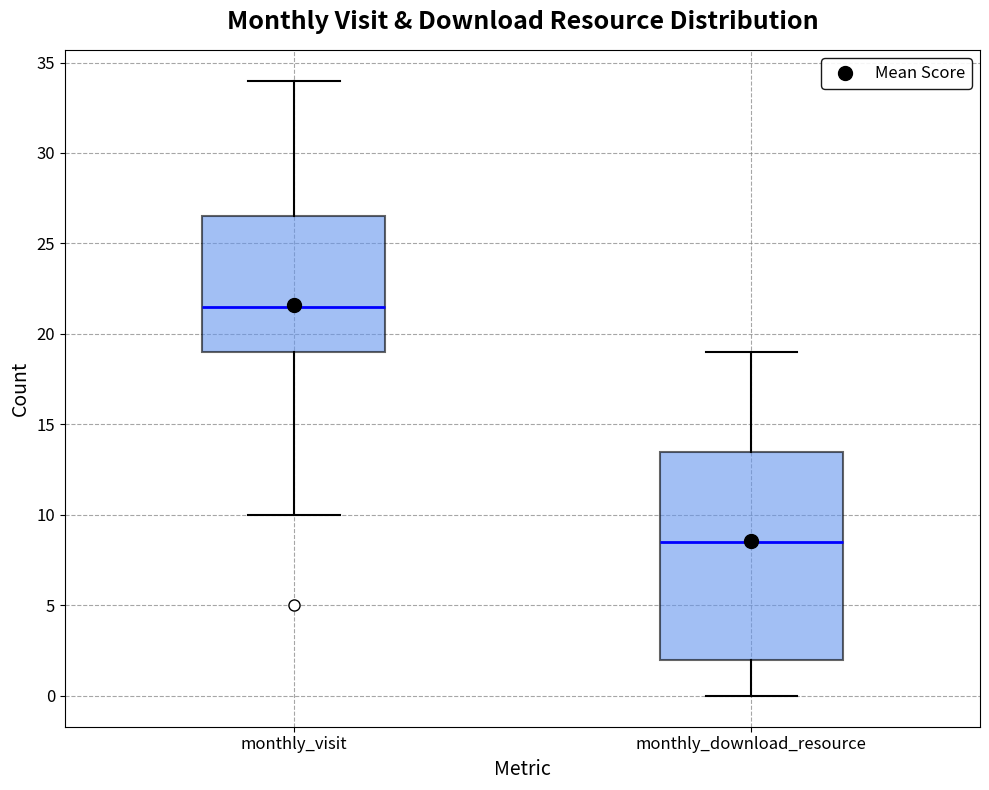

Which box is the tallest, from its lower edge to its upper edge?

monthly_download_resource